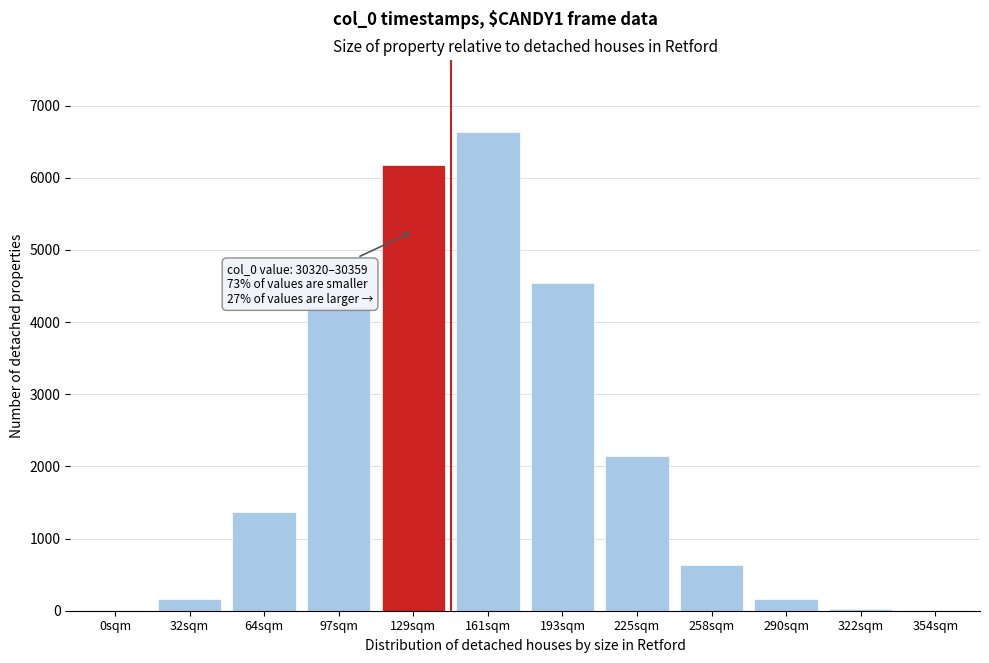

The chart shows a value of 4.7 at 0sqm. True or false?

True